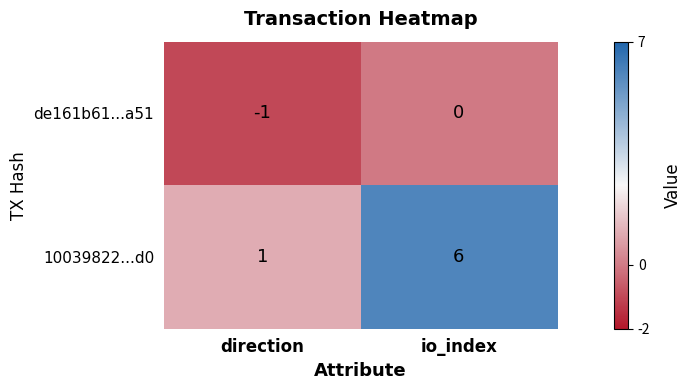

Is it true that de161b61...a51 equals 0 at io_index?

True